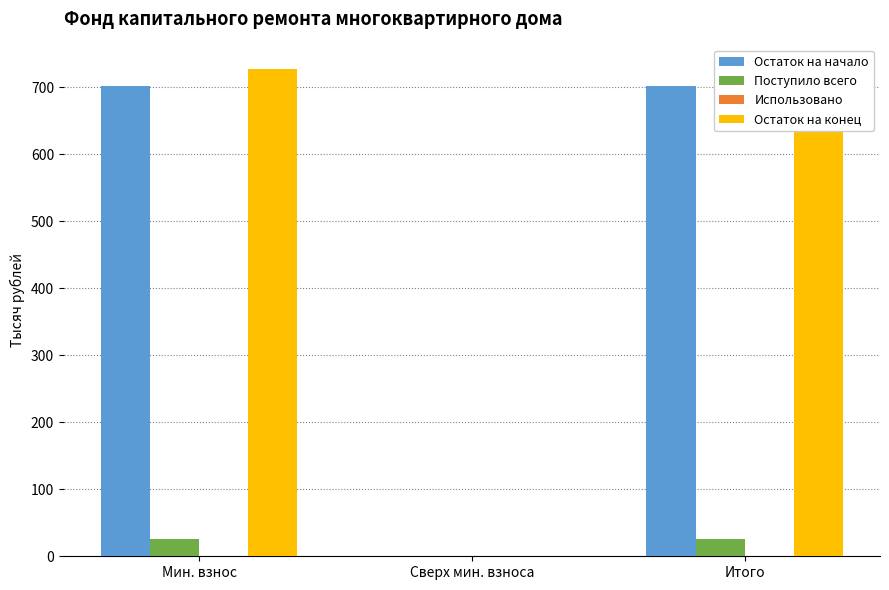

What is the sum of all Остаток на начало values?

1404.0